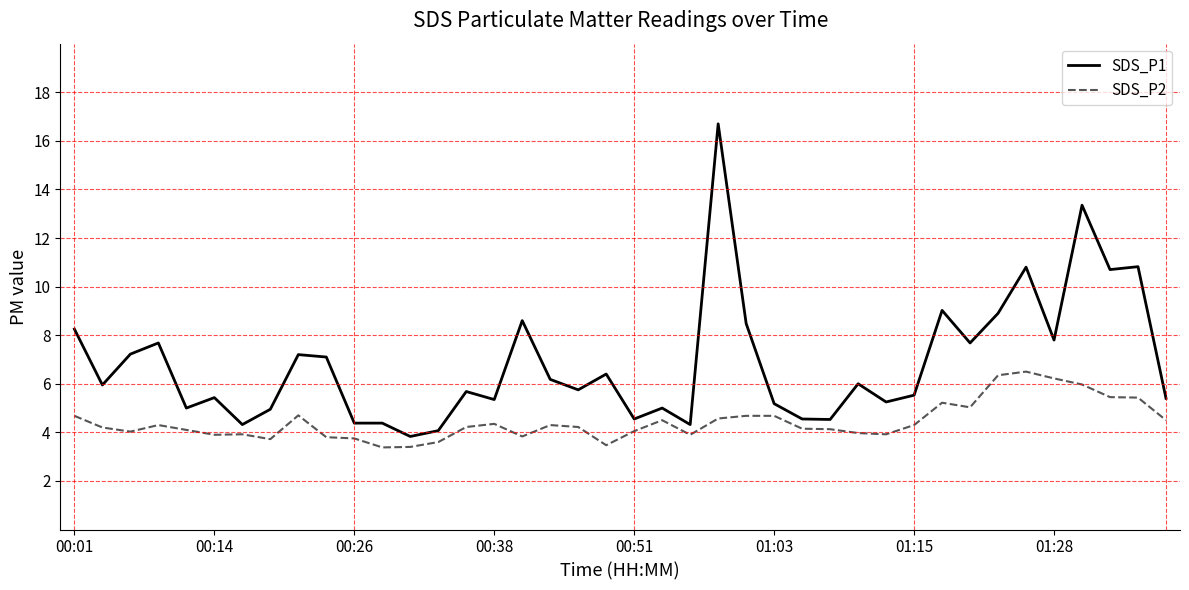

What is the minimum value for SDS_P2?

3.4